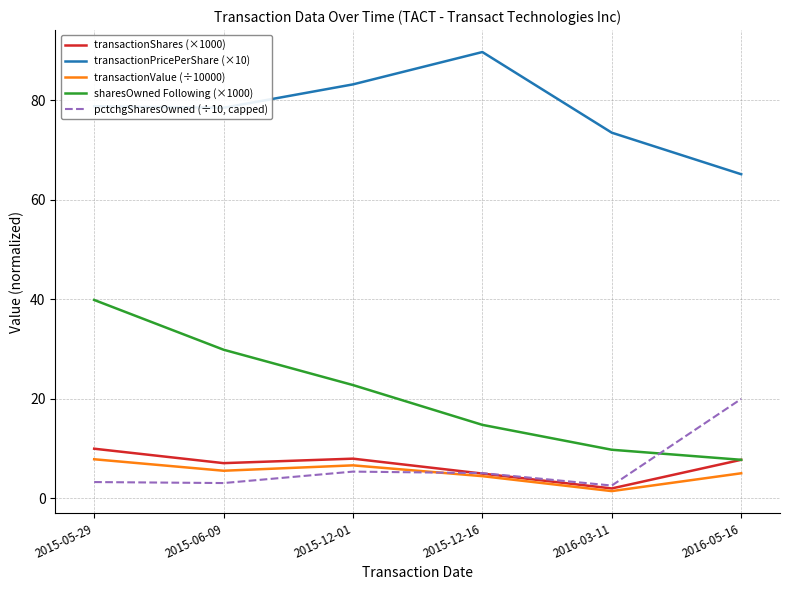

What is the spread (max minus min) of values at 2015-12-01?

77.8